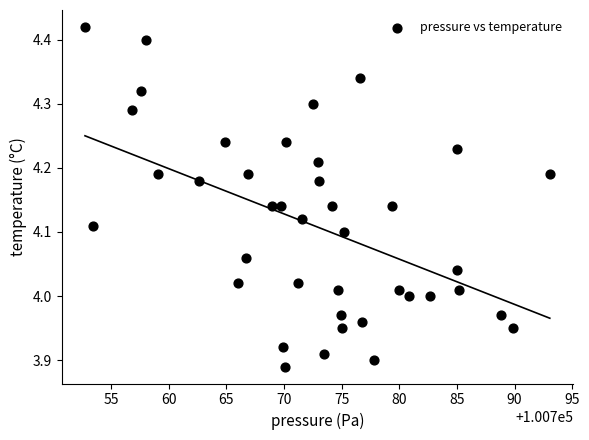

What is the range of X values (max minus min)?

40.3